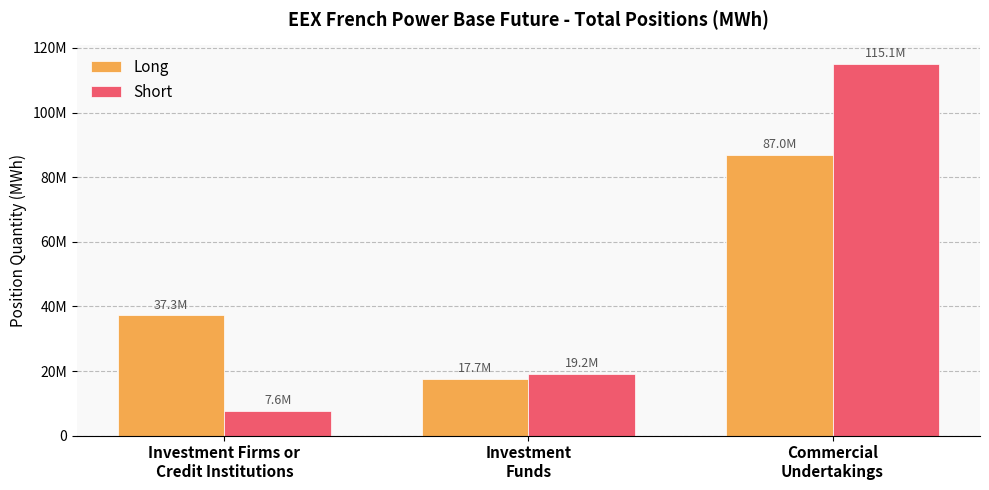

At how many categories does at least one series exceed 43647947?

1